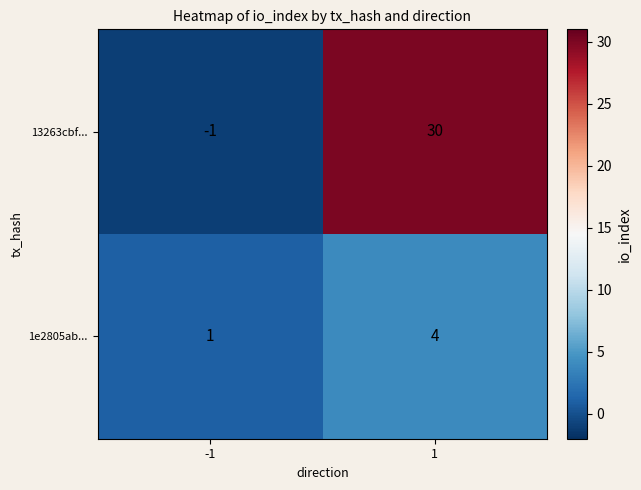

Which series has the widest spread of values?

13263cbf...